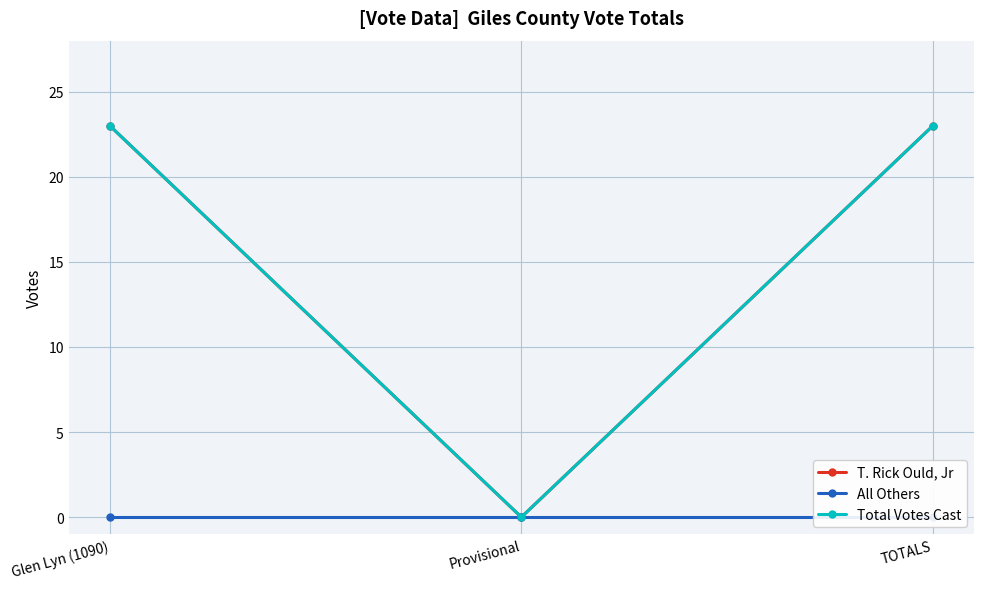

What is the sum of the Total Votes Cast values at TOTALS and Glen Lyn (1090)?

46